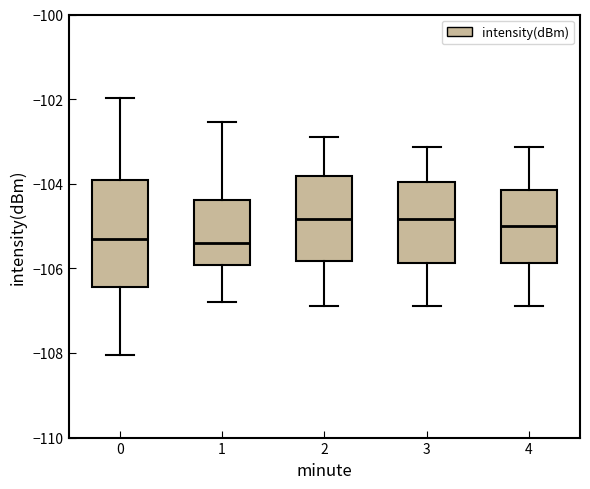

Which box is the tallest, from its lower edge to its upper edge?

0